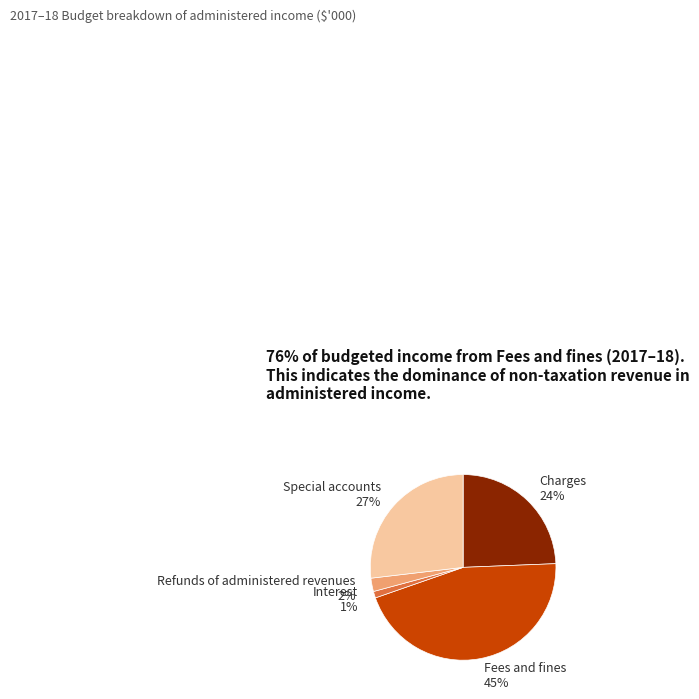

To the nearest percent, what is the difference between the Special accounts and Fees and fines slice percentages?

18%